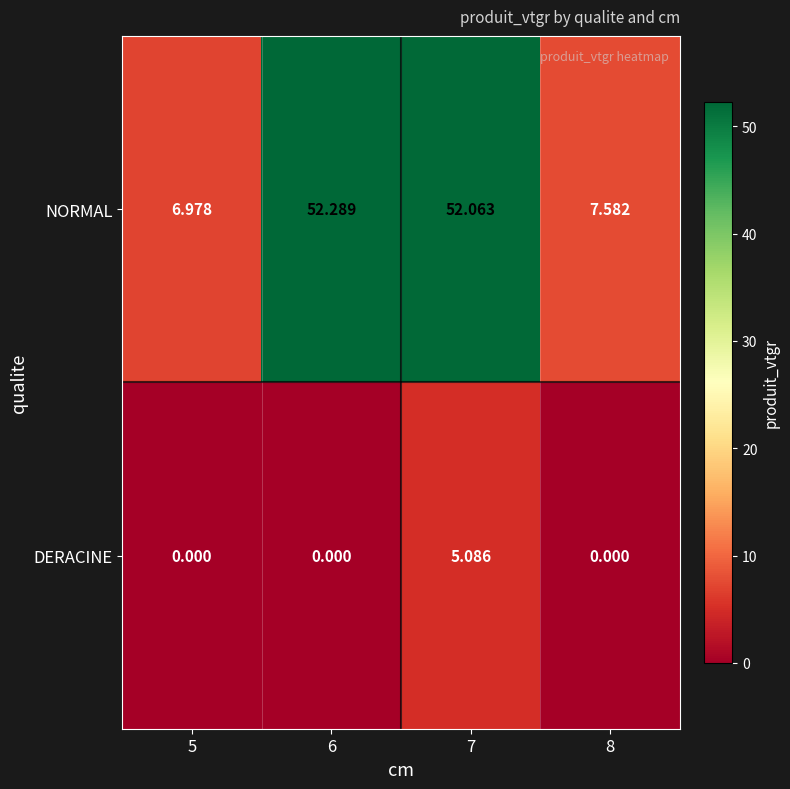

List the series in order of their overall mean, lowest first.

DERACINE, NORMAL